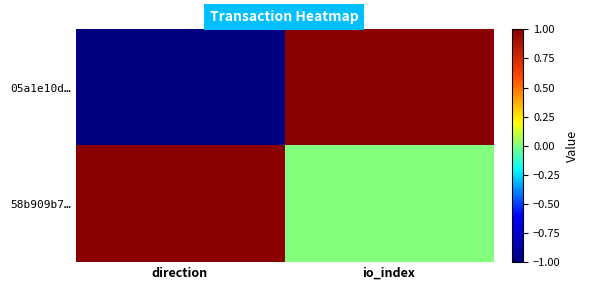

Reading left to right, extract all data points from this chart.

05a1e10d…: direction=-1	io_index=1
58b909b7…: direction=1	io_index=0